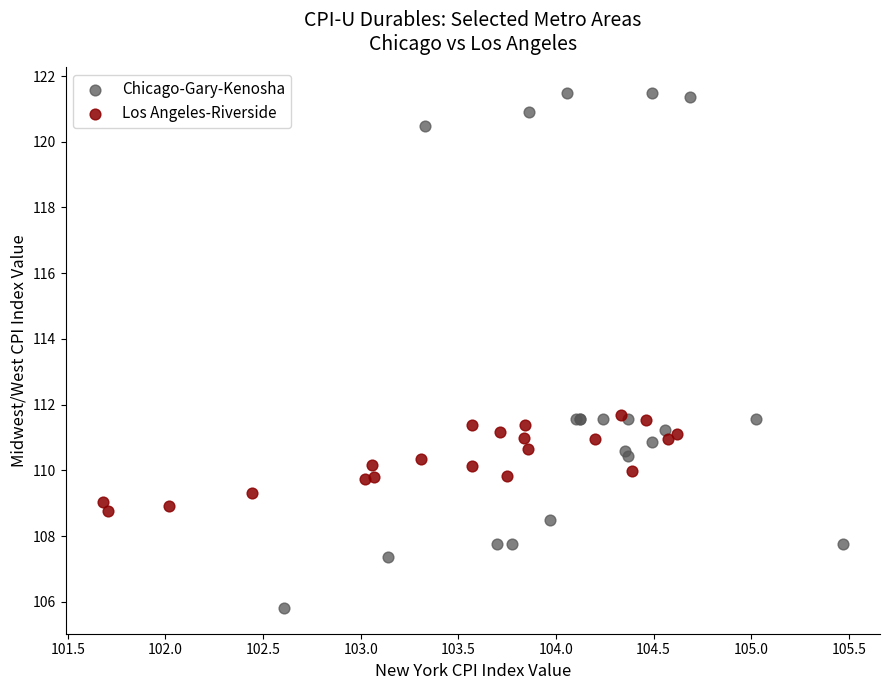

Which series reaches the minimum Y coordinate?

Chicago-Gary-Kenosha